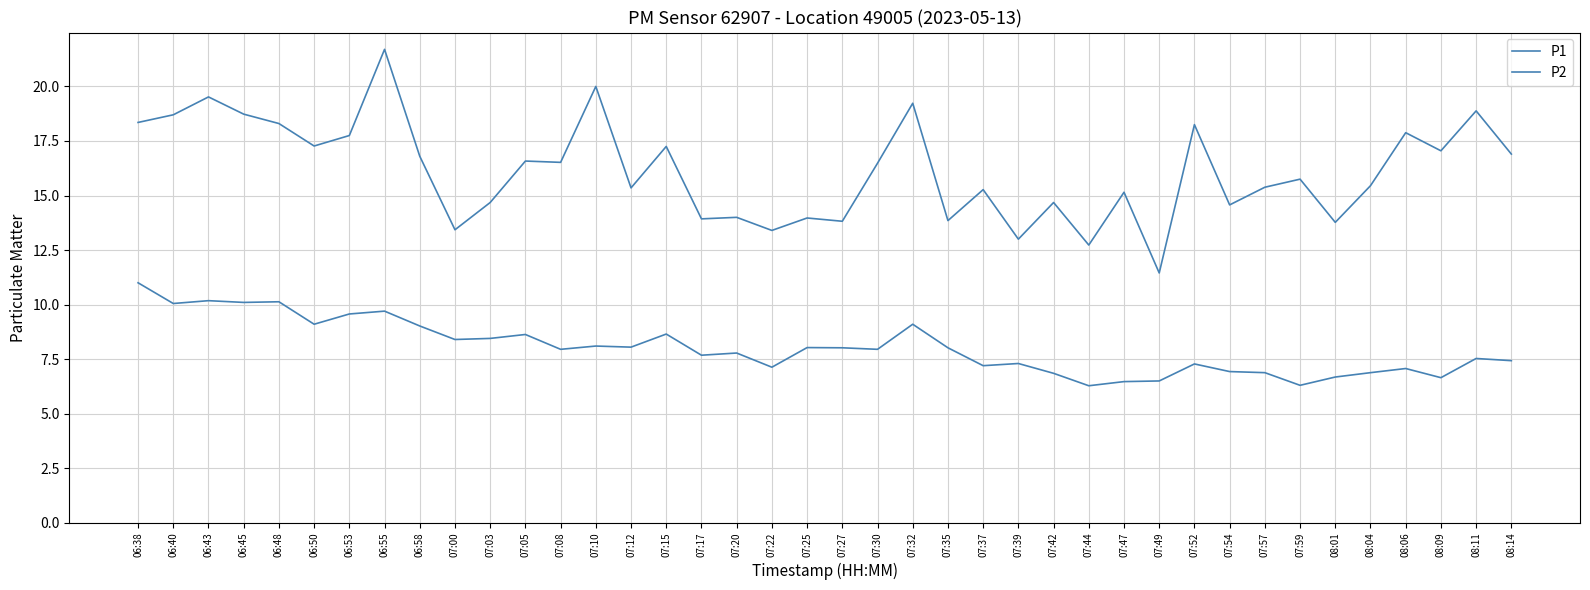

True or false: P1 has a value of 13.8 at 08:01.

True